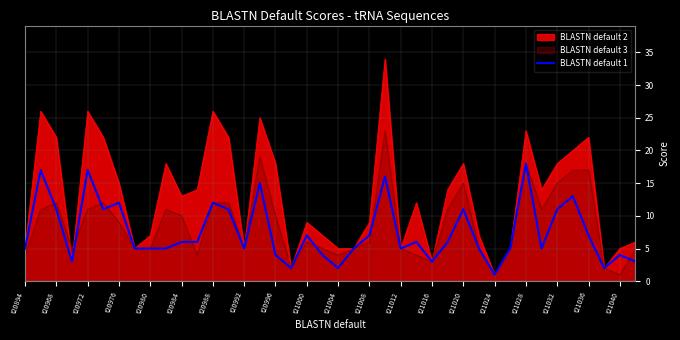

List the series in order of their peak value, highest first.

BLASTN default 2, BLASTN default 3, BLASTN default 1